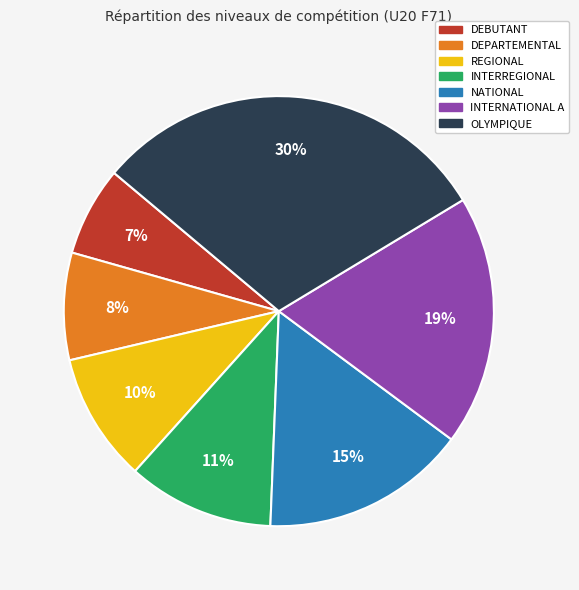

Do REGIONAL and INTERNATIONAL A together represent more than half of the pie?

No